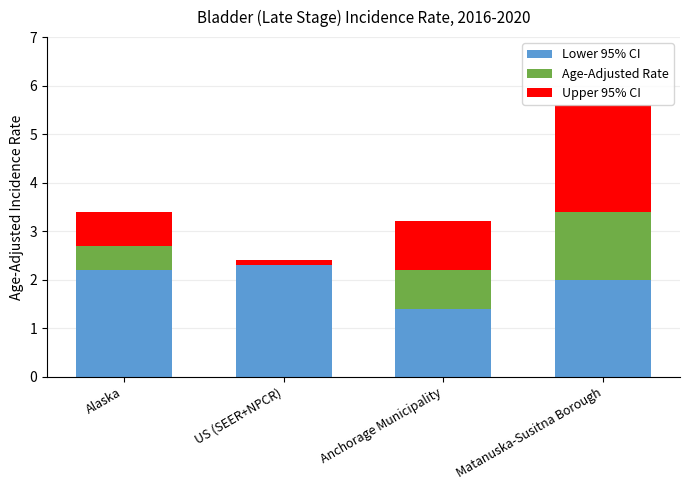

Are the bars horizontal?

No